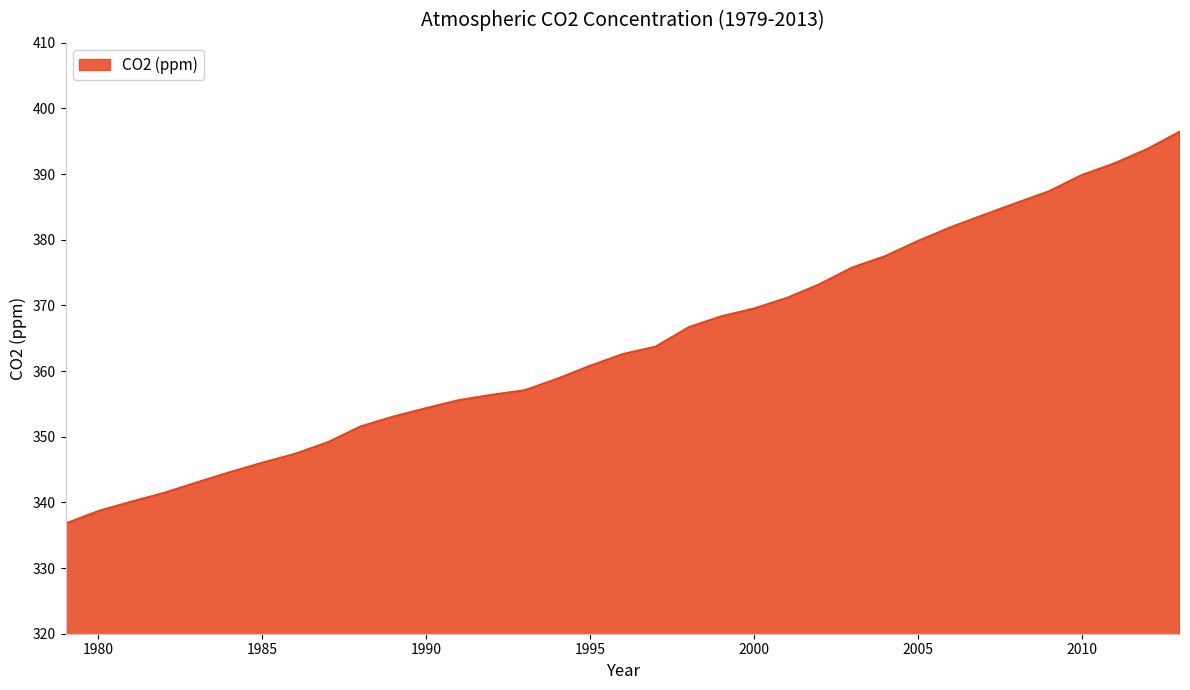

Does the chart display data point markers on the line(s)?

No